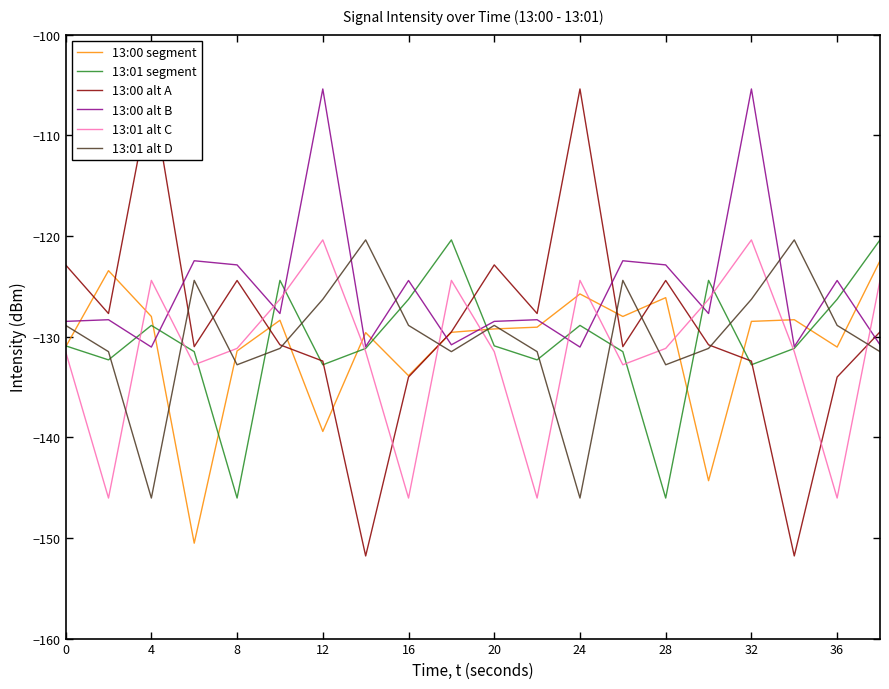

Reading right to left, extract all data points from this chart.

13:00 segment: -122.5	-131.0	-128.3	-128.5	-144.3	-126.1	-128.0	-125.8	-129.1	-129.2	-129.6	-133.9	-129.6	-139.4	-128.4	-131.4	-150.5	-128.0	-123.4	-131.0
13:01 segment: -120.4	-126.3	-131.2	-132.8	-124.4	-146.0	-131.5	-128.9	-132.3	-130.9	-120.4	-126.3	-131.2	-132.8	-124.4	-146.0	-131.5	-128.9	-132.3	-130.9
13:00 alt A: -129.5	-134.0	-151.8	-132.4	-130.8	-124.4	-131.0	-105.4	-127.7	-122.9	-129.5	-134.0	-151.8	-132.4	-130.8	-124.4	-131.0	-105.4	-127.7	-122.9
13:00 alt B: -130.8	-124.4	-131.0	-105.4	-127.7	-122.9	-122.5	-131.0	-128.3	-128.5	-130.8	-124.4	-131.0	-105.4	-127.7	-122.9	-122.5	-131.0	-128.3	-128.5
13:01 alt C: -124.4	-146.0	-131.5	-120.4	-126.3	-131.2	-132.8	-124.4	-146.0	-131.5	-124.4	-146.0	-131.5	-120.4	-126.3	-131.2	-132.8	-124.4	-146.0	-131.5
13:01 alt D: -131.5	-128.9	-120.4	-126.3	-131.2	-132.8	-124.4	-146.0	-131.5	-128.9	-131.5	-128.9	-120.4	-126.3	-131.2	-132.8	-124.4	-146.0	-131.5	-128.9